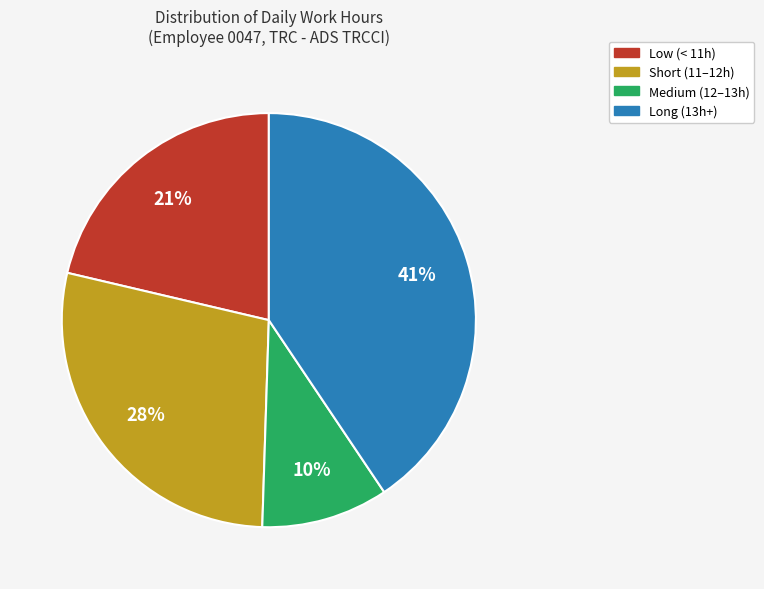

How many segments does this pie chart have?

4